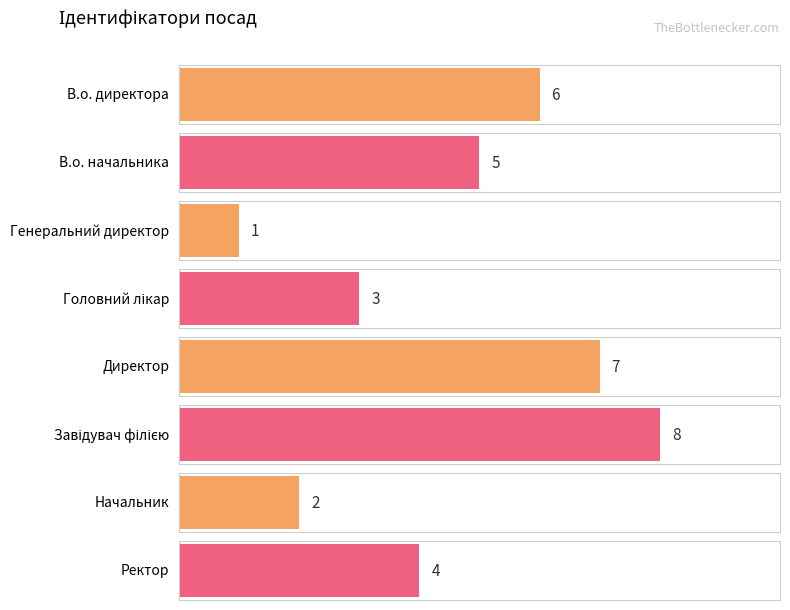

At which category does the chart reach its minimum across all series?

Генеральний директор